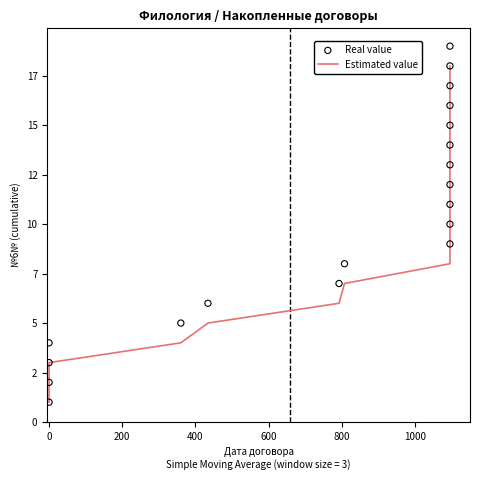

Which series has the largest total across all categories?

Real value